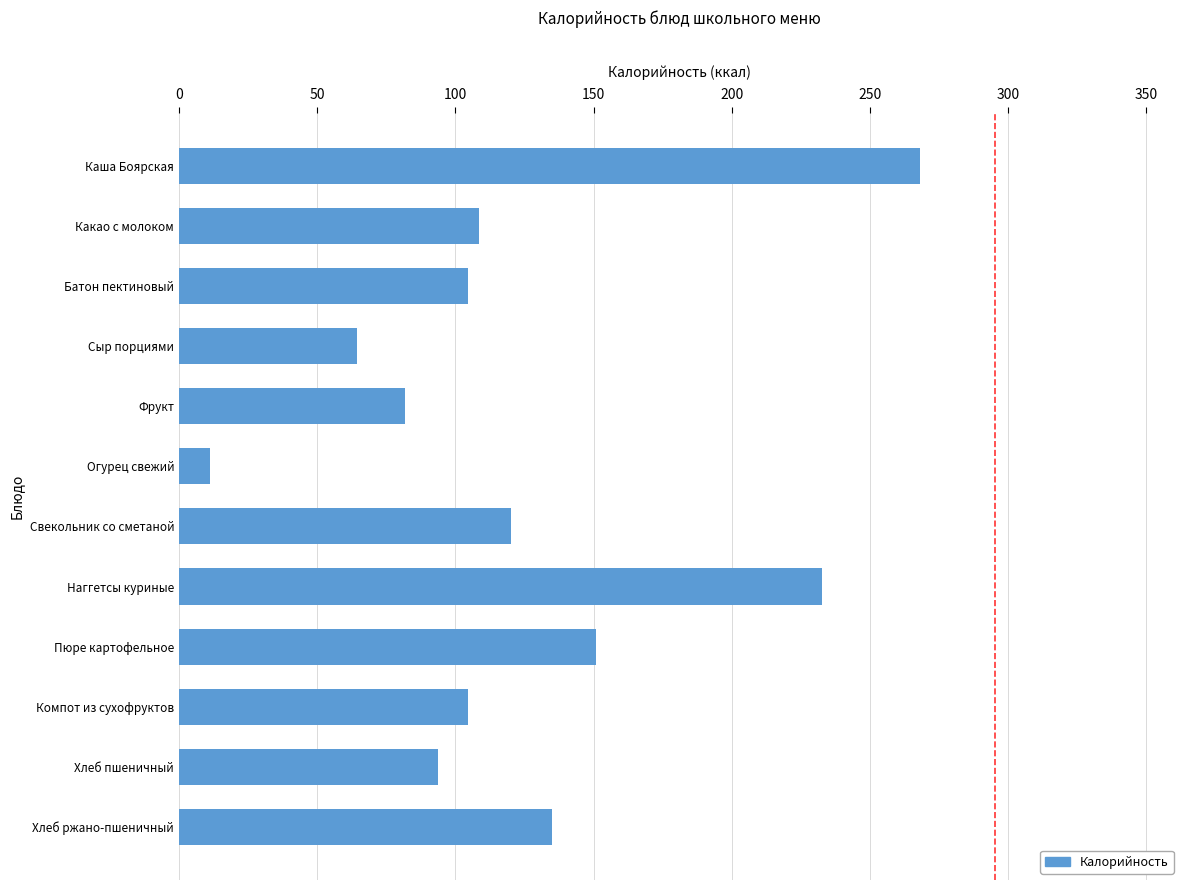

The chart shows a value of 58.8 at Свекольник со сметаной. True or false?

False